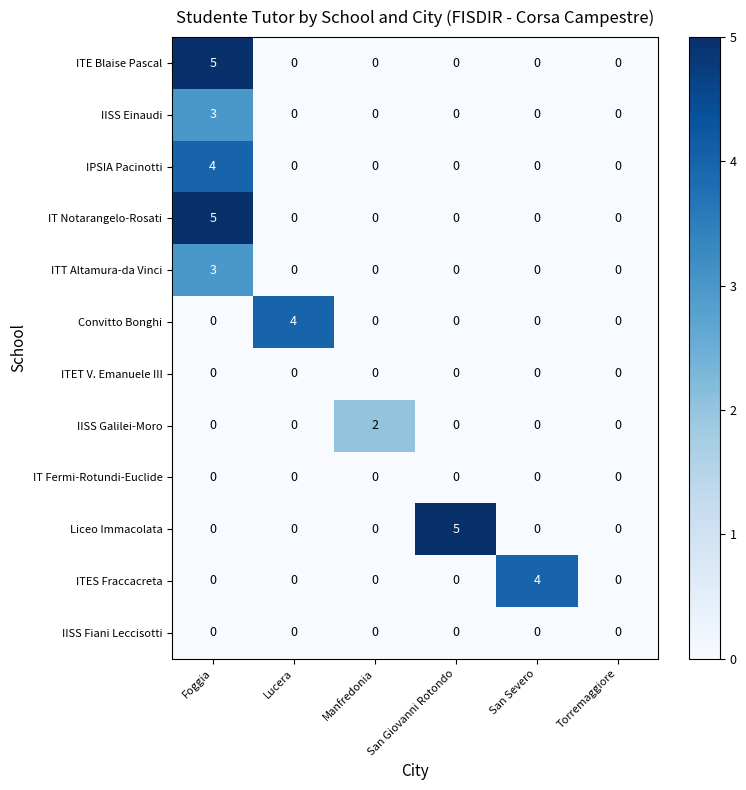

True or false: IPSIA Pacinotti has a value of 2 at Manfredonia.

False